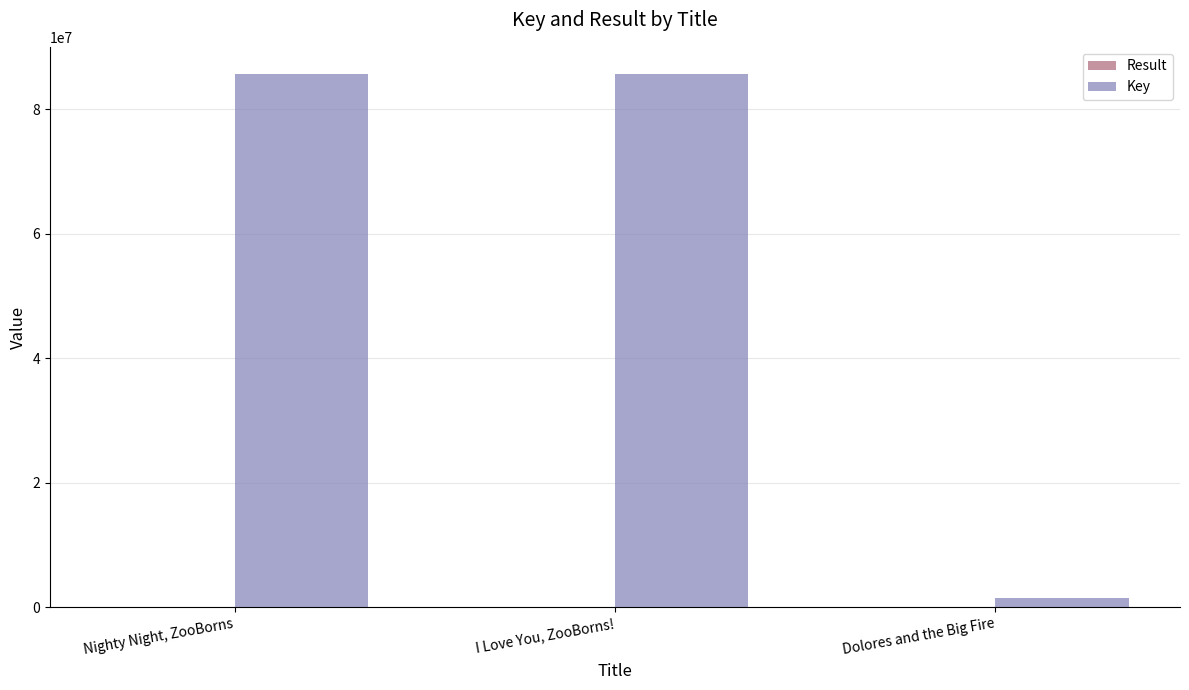

Which series changed the most between Nighty Night, ZooBorns and Dolores and the Big Fire?

Key